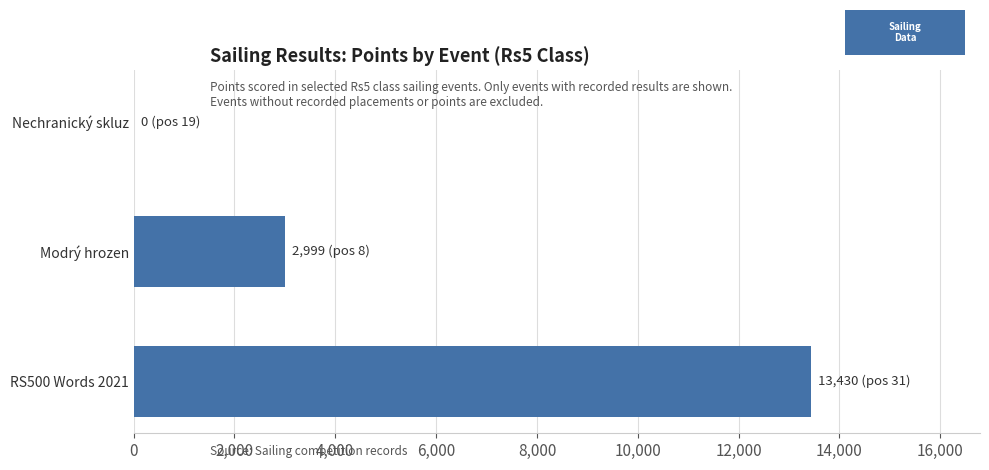

The chart shows a value of 20618 at RS500 Words 2021. True or false?

False